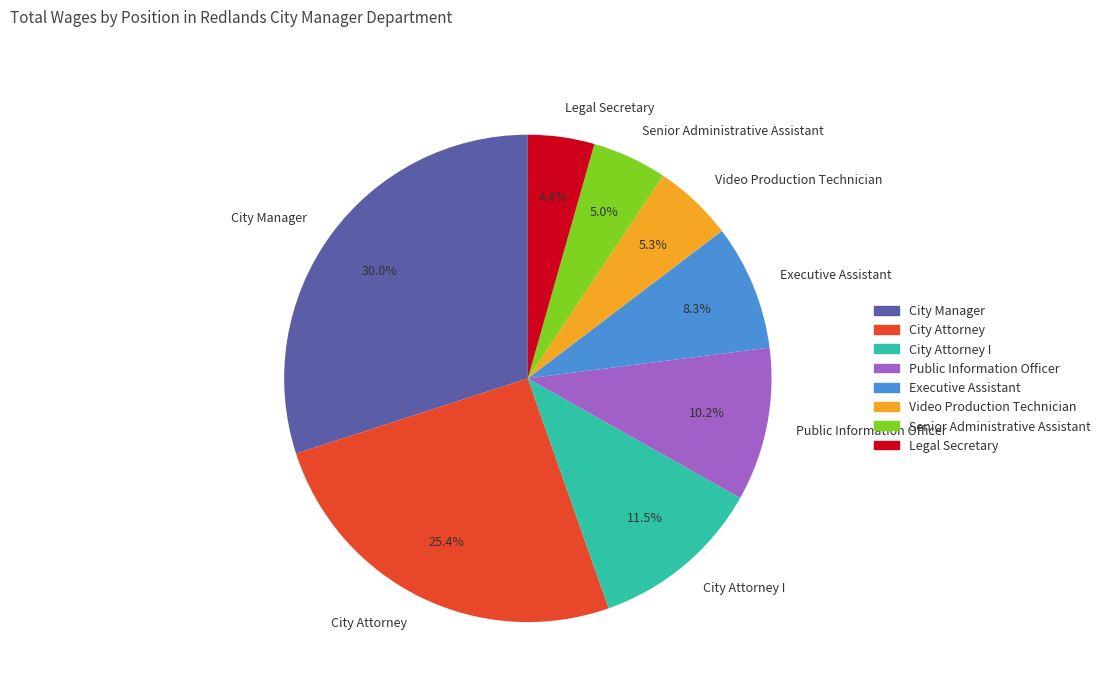

Which has a higher value, City Manager or Senior Administrative Assistant?

City Manager